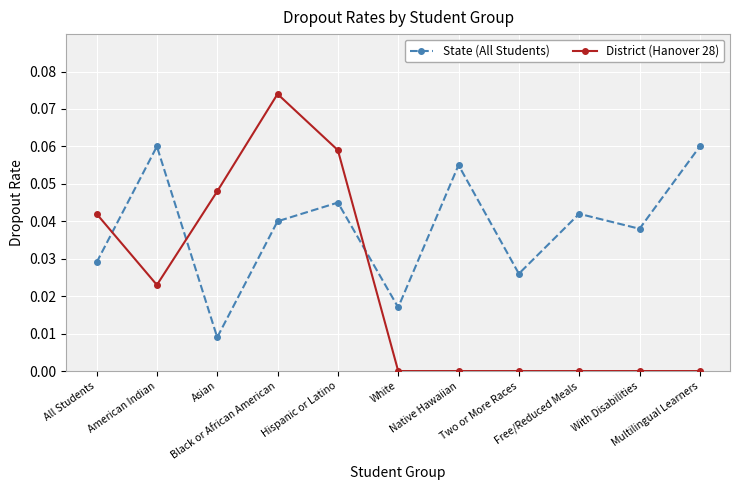

Which series has the largest range (max minus min)?

District (Hanover 28)